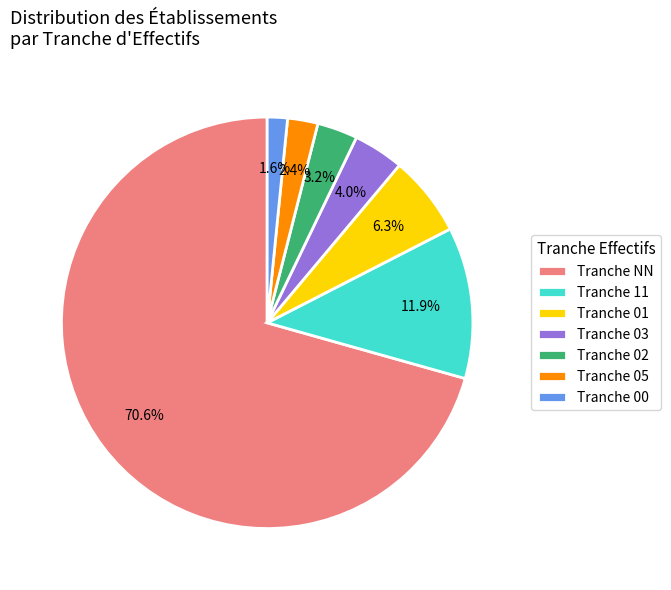

What is the majority slice?

Tranche NN